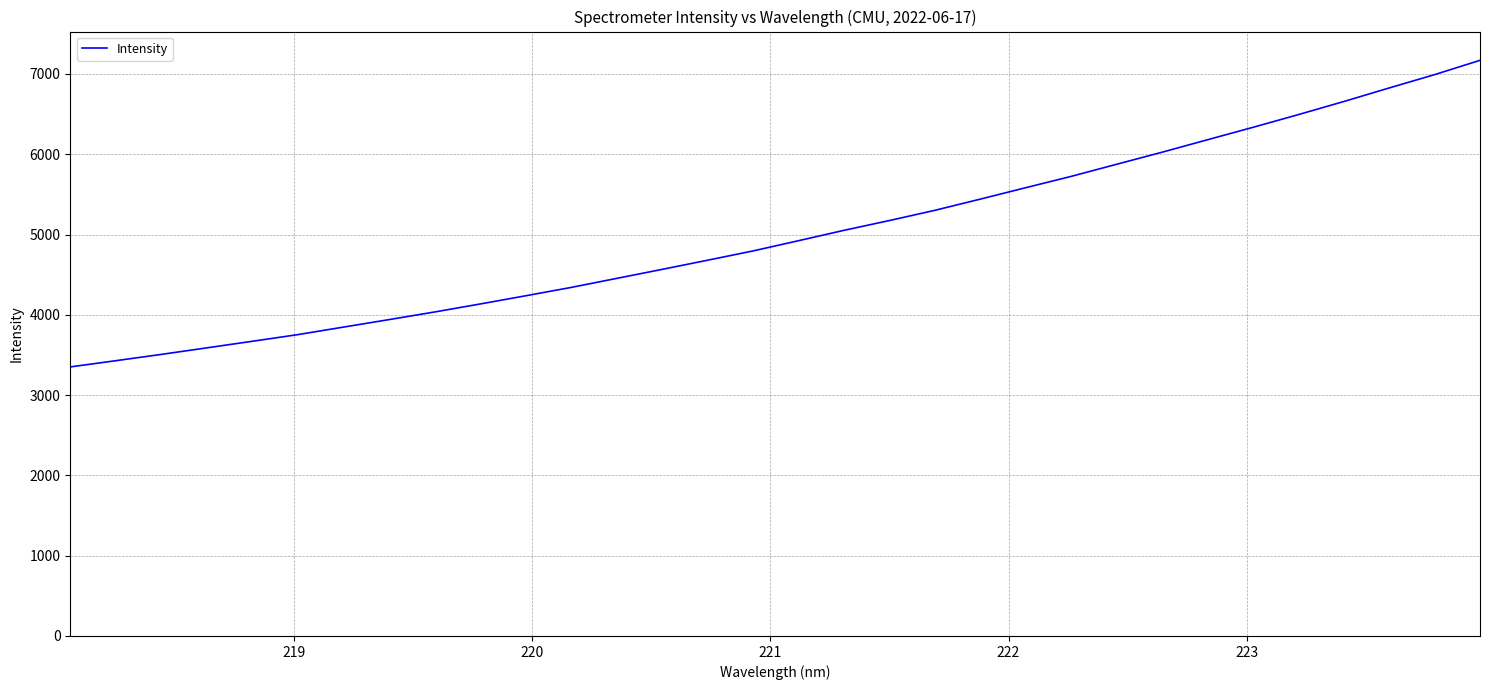

What is the greatest value displayed?

7169.4